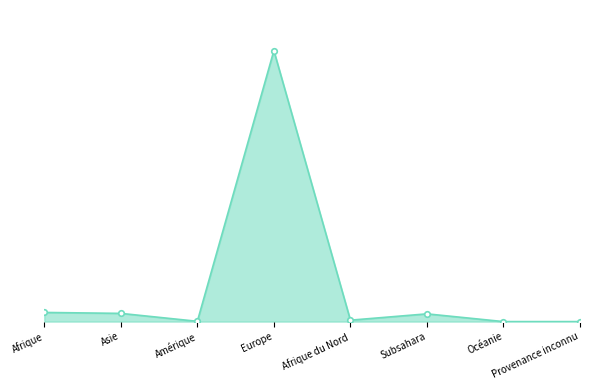

At which category does the data reach its first local valley?

Amérique